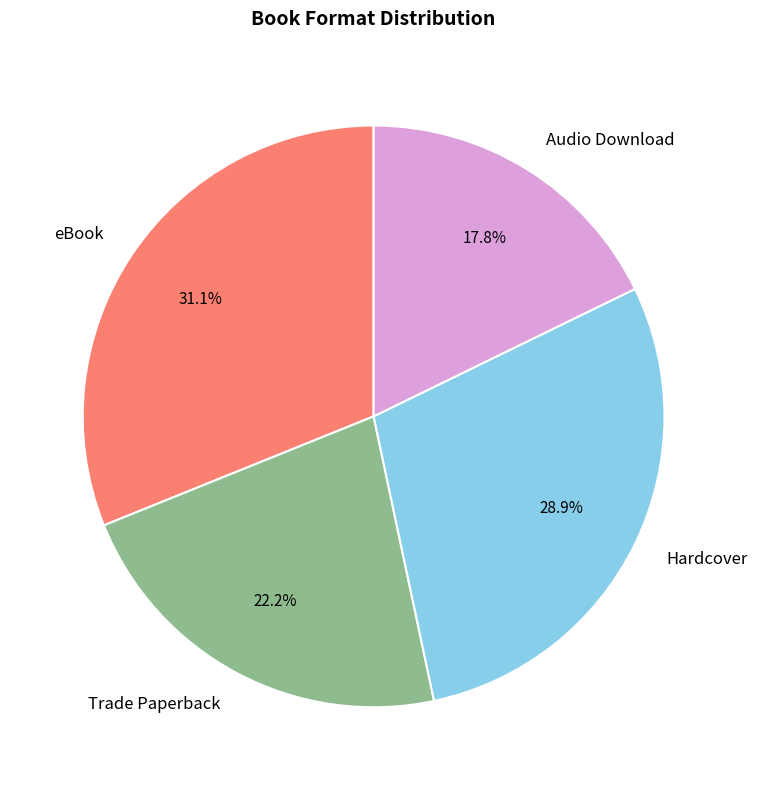

Which category has the biggest portion of the pie?

eBook